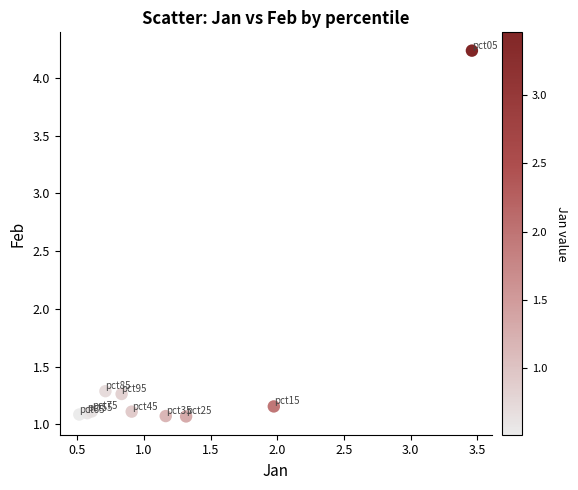

What is the range of X values (max minus min)?

2.9